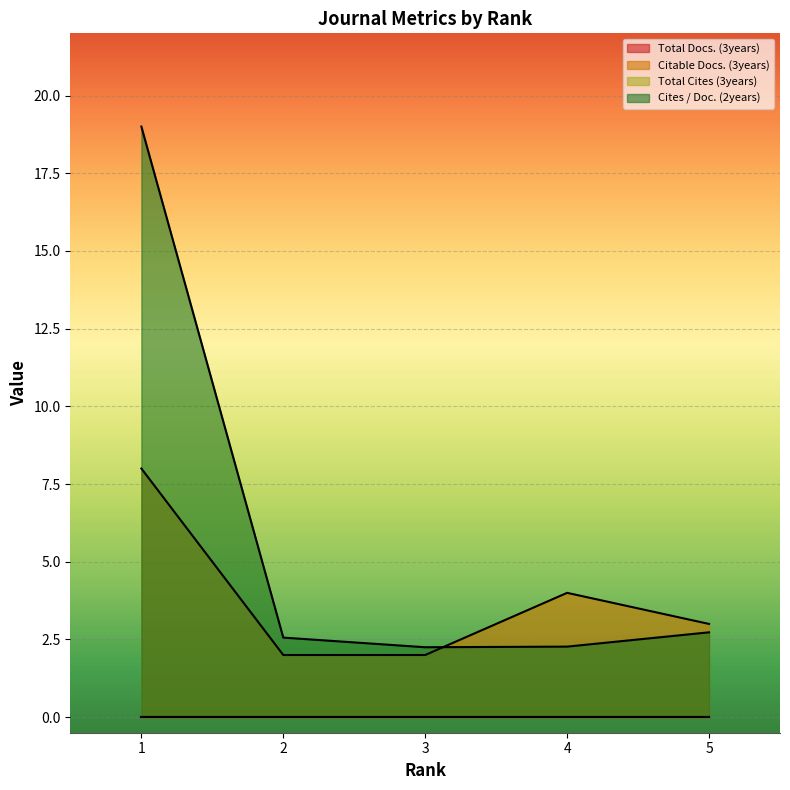

Which series changed the most between 1 and 4?

Cites / Doc. (2years)